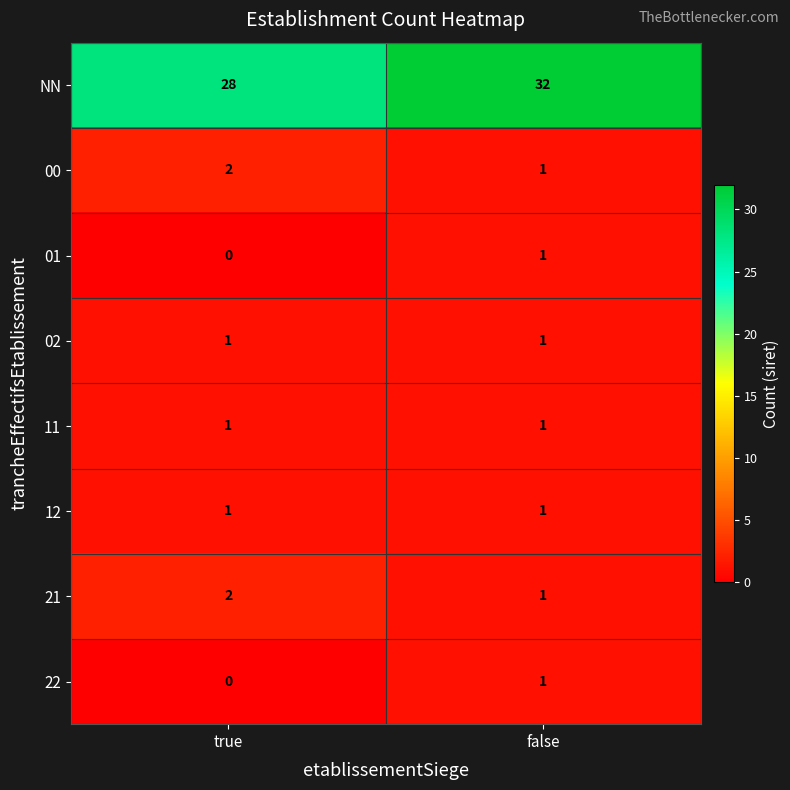

Where is 00 nearest to the value 1?

false